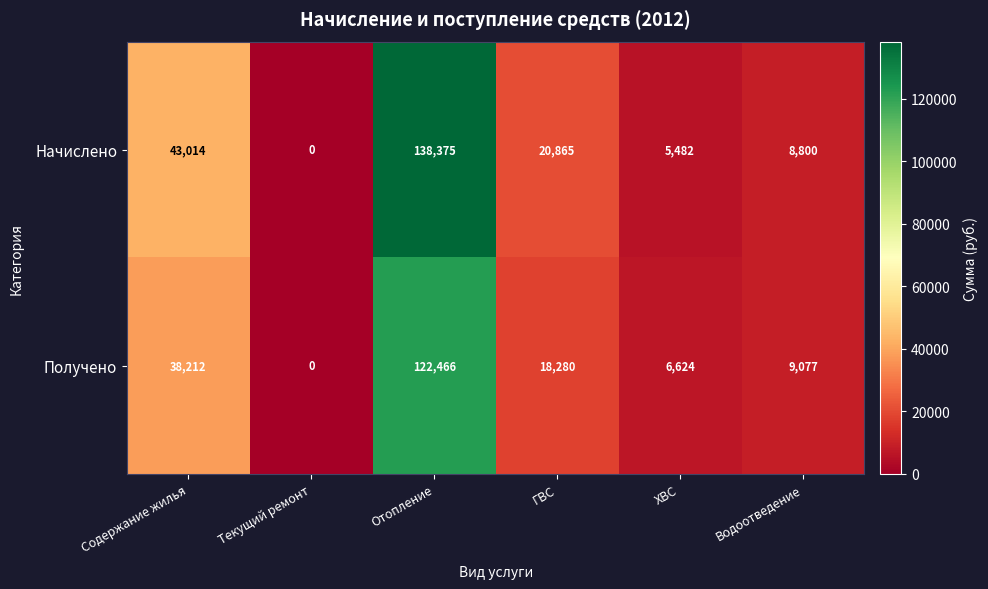

Reading right to left, list all the values displayed in this chart.

Начислено: 8800	5482	20865	138375	0	43014
Получено: 9077	6624	18280	122466	0	38212